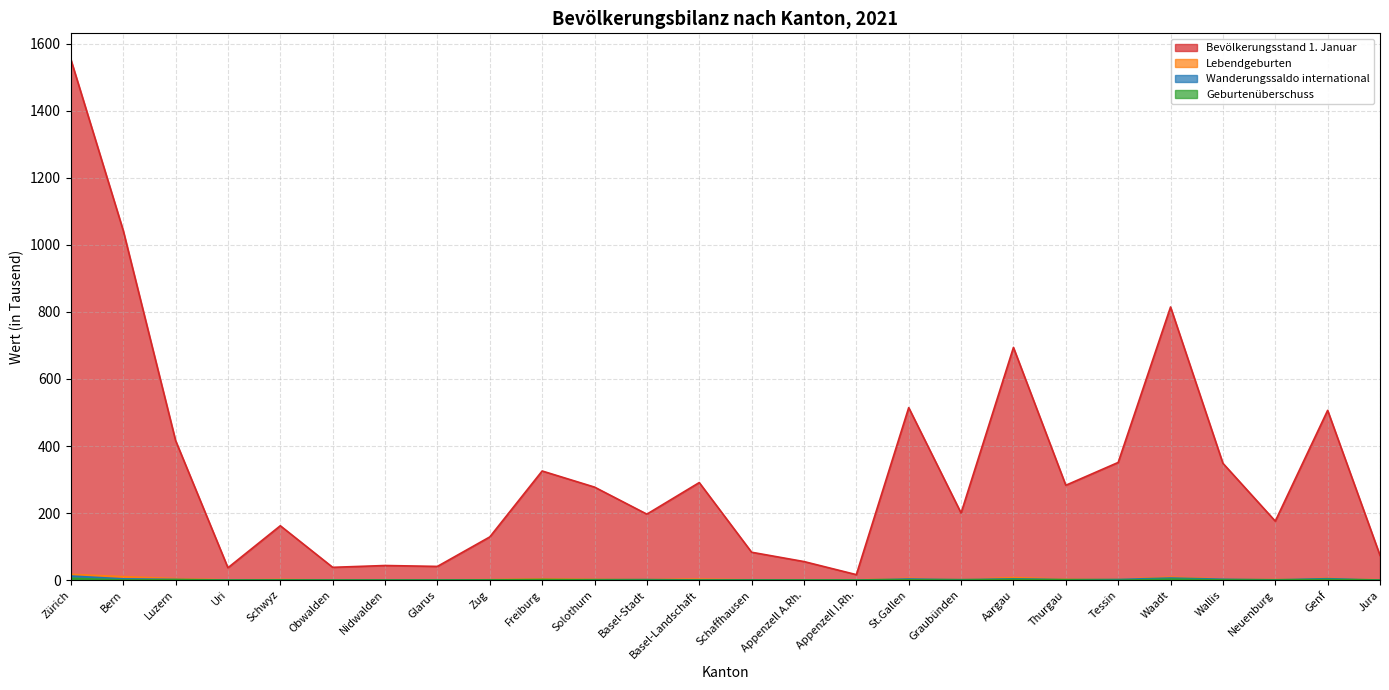

At which category is the sum across all series the highest?

Zürich